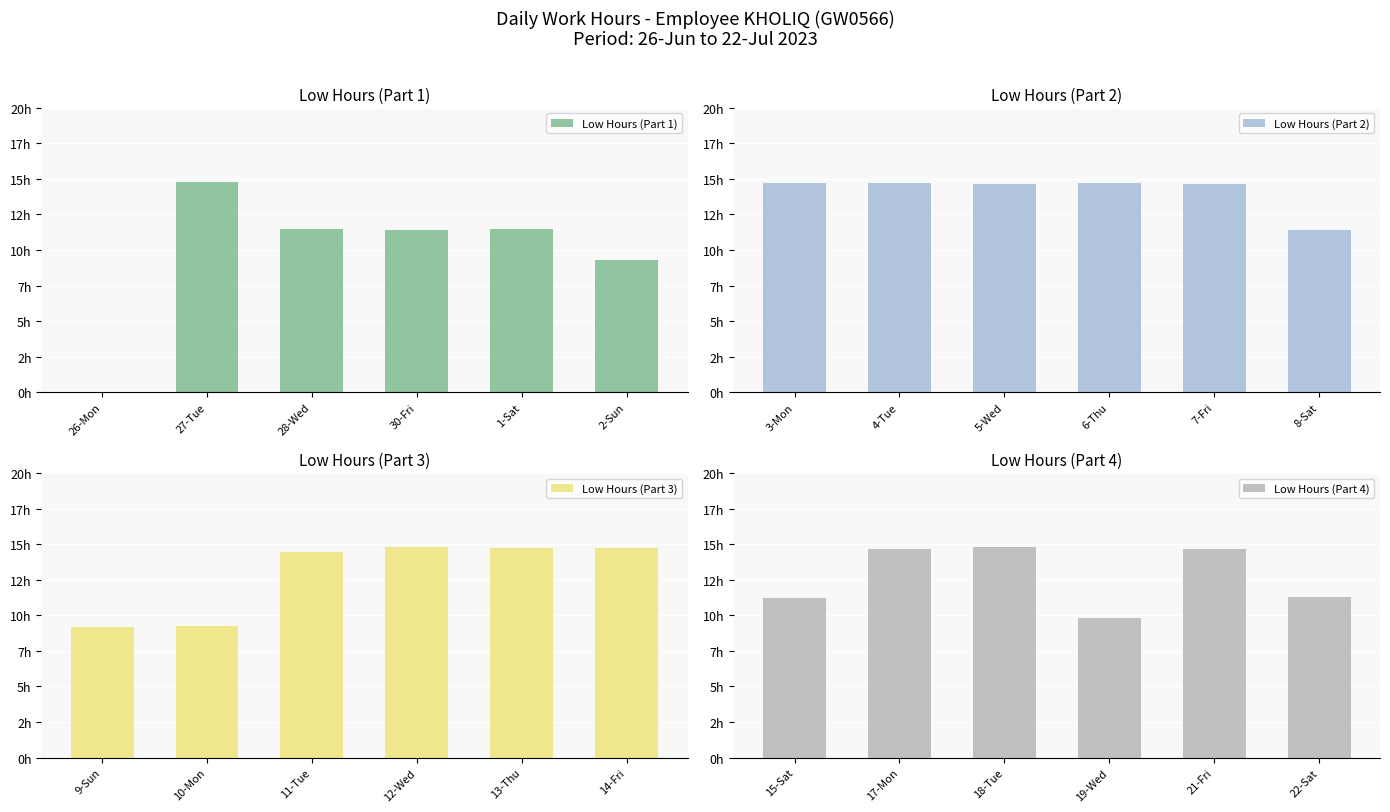

True or false: Low Hours (Part 2) has a value of 5.7 at 7-Fri.

False